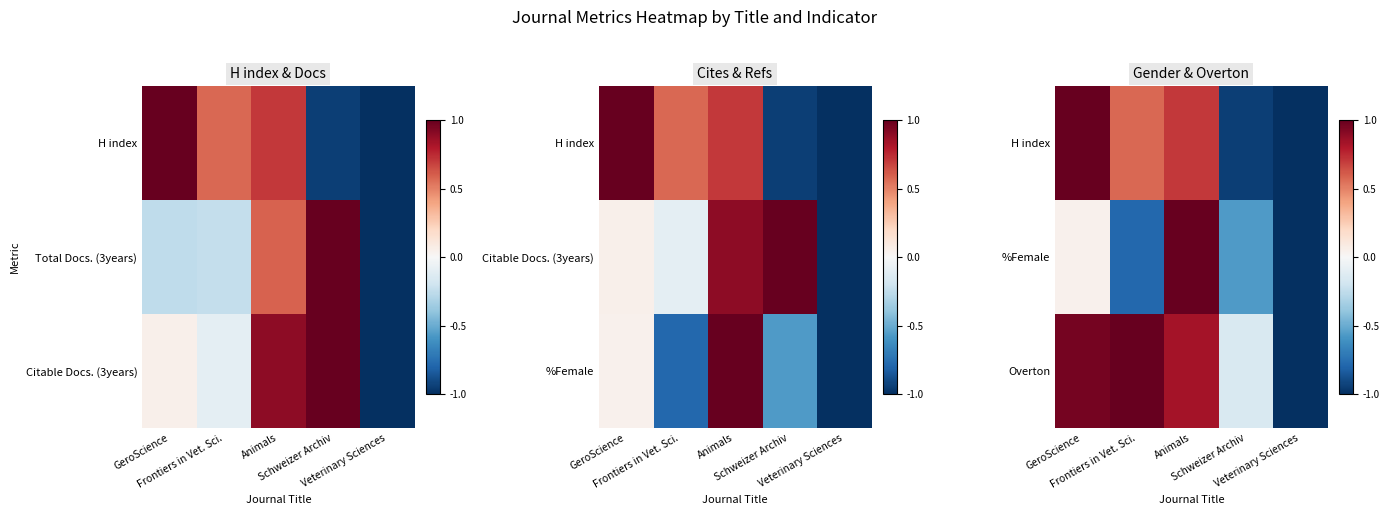

How many values in Overton are below zero?

2